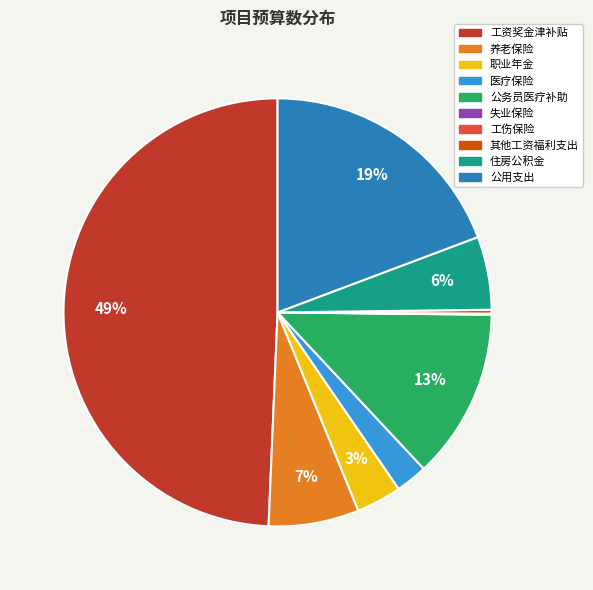

Combined, do 职业年金 and 养老保险 account for over 50%?

No